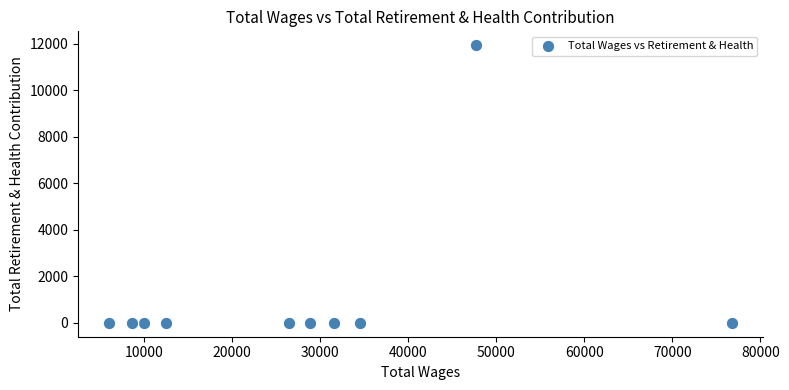

What is the range of X values (max minus min)?

70737